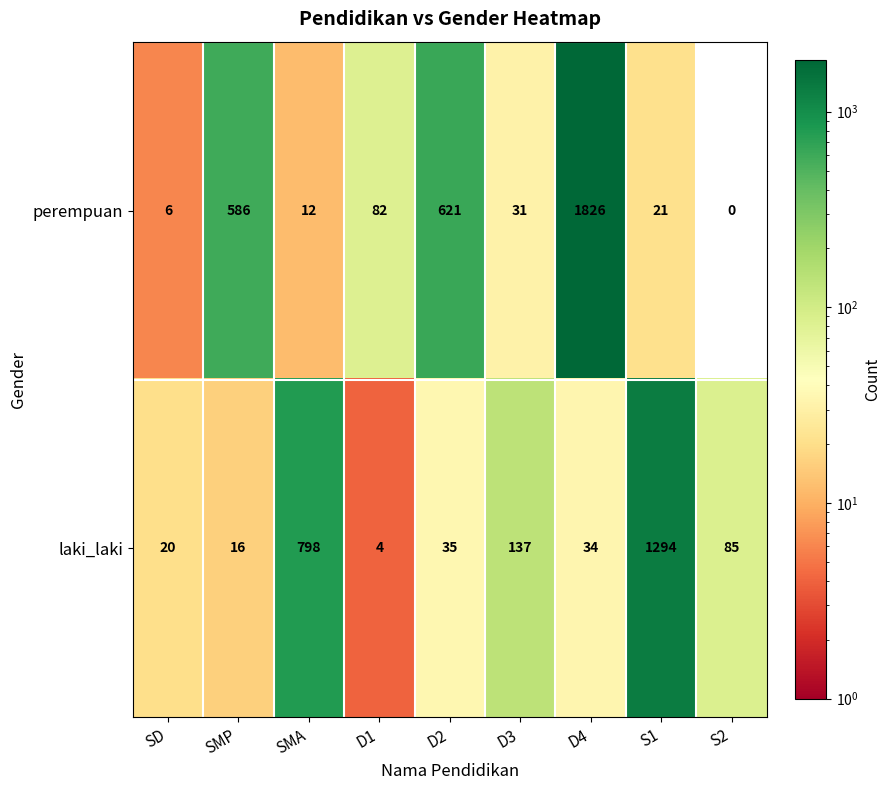

Which series has the largest total across all categories?

perempuan